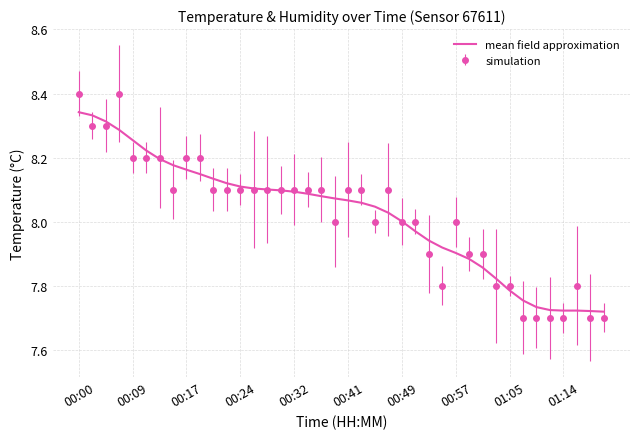

What is the highest value of the simulation series?

8.4